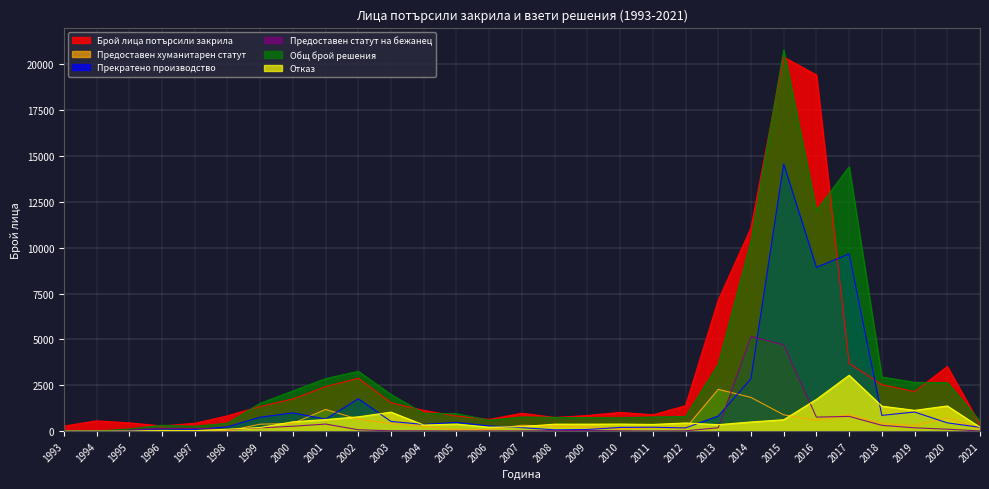

What are all the series names shown in the legend?

Брой лица потърсили закрила, Предоставен хуманитарен статут, Прекратено производство, Предоставен статут на бежанец, Общ брой решения, Отказ